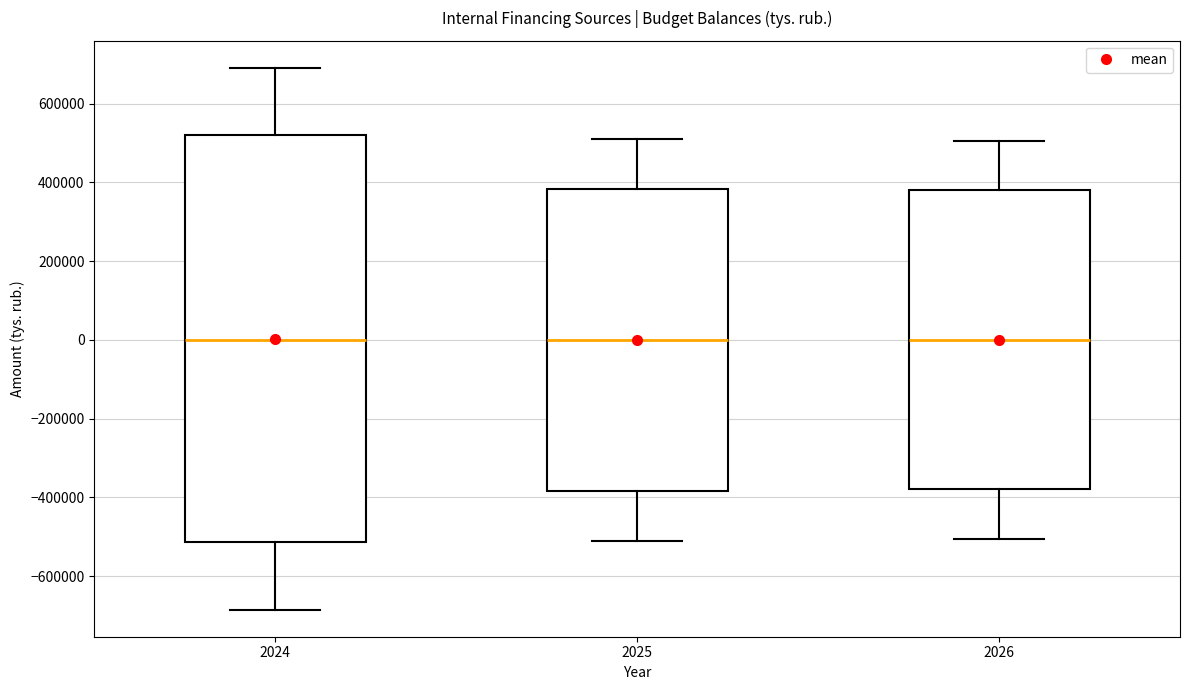

Where is the upper edge of the box at x = 2025 on the y-axis? The values are not printed on the chart, so give them approximately, as read against the axis.

380000